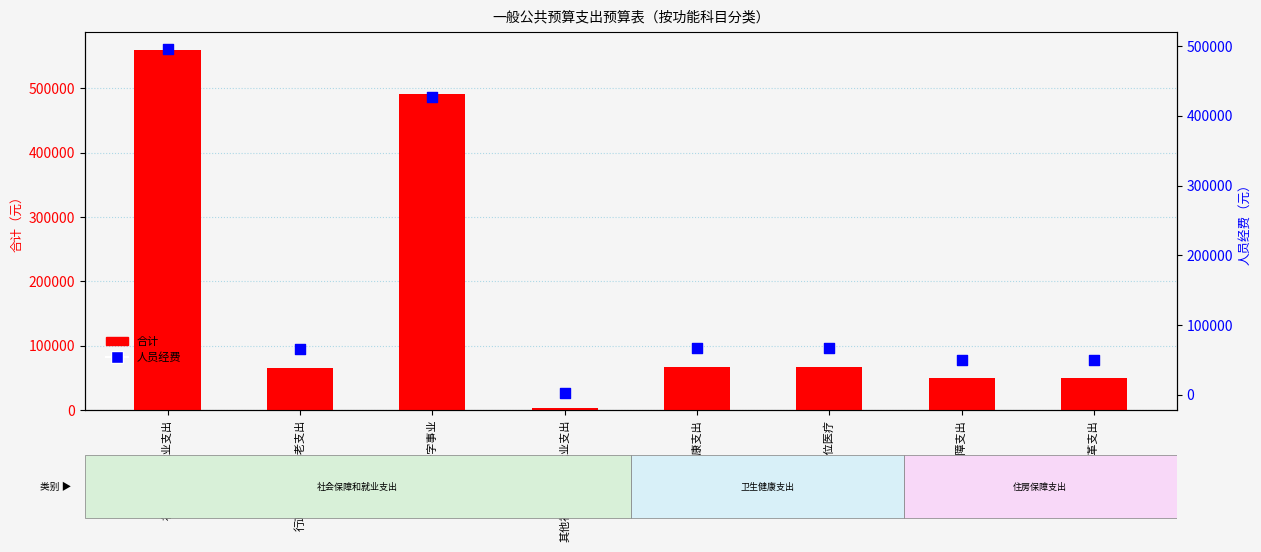

Which series has the largest Y range (max minus min)?

合计